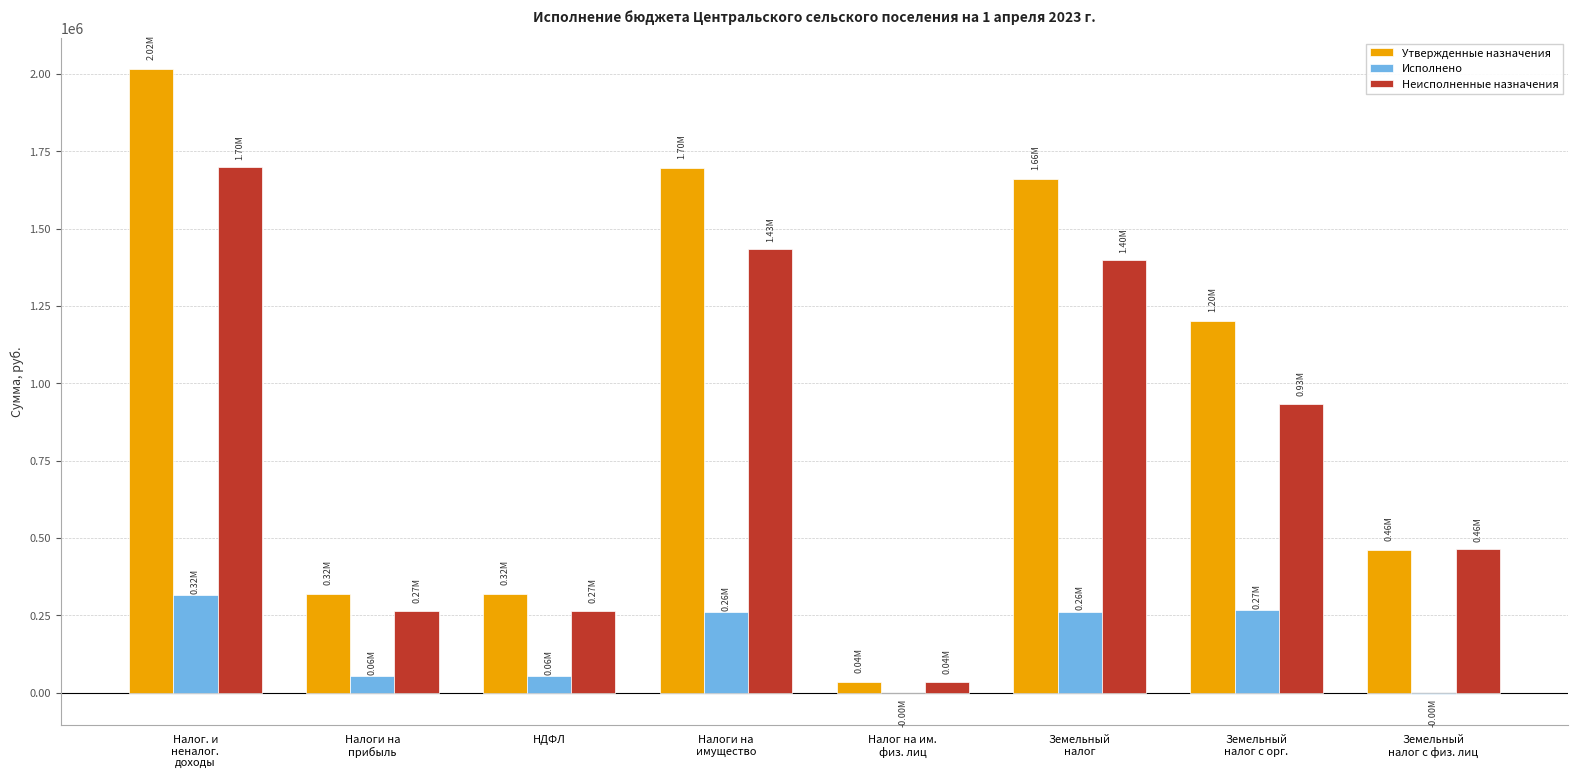

Between НДФЛ and Налог на им.
физ. лиц, which series saw the biggest shift?

Утвержденные назначения